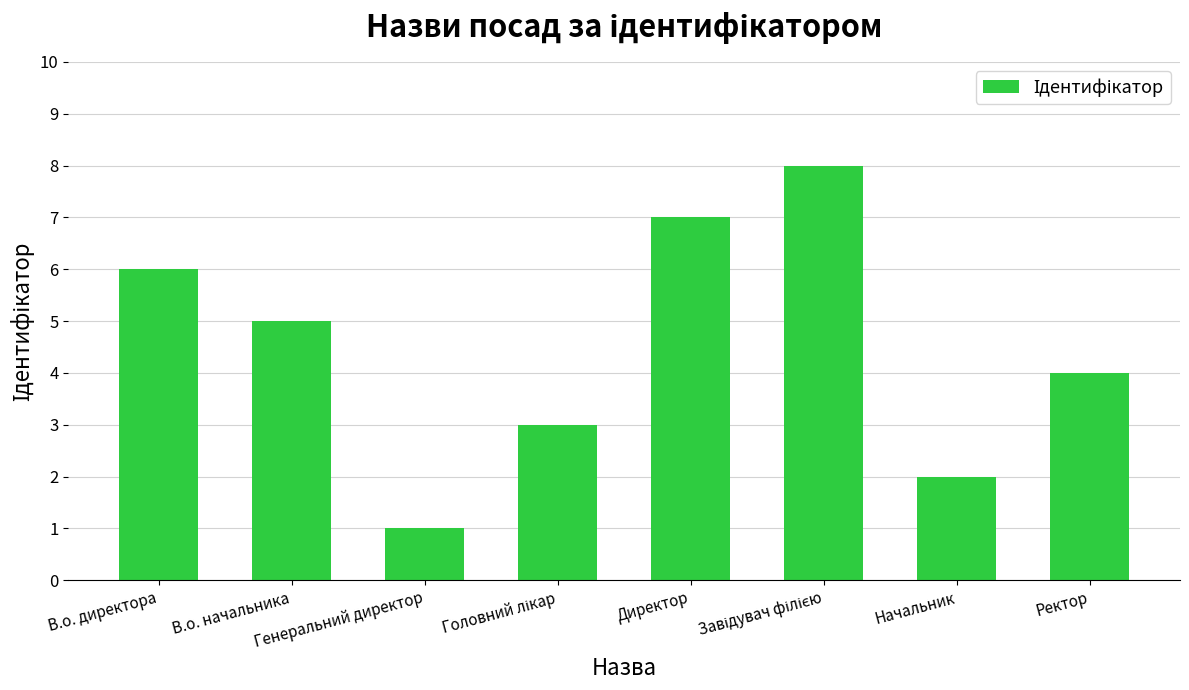

Read the value at Генеральний директор.

1